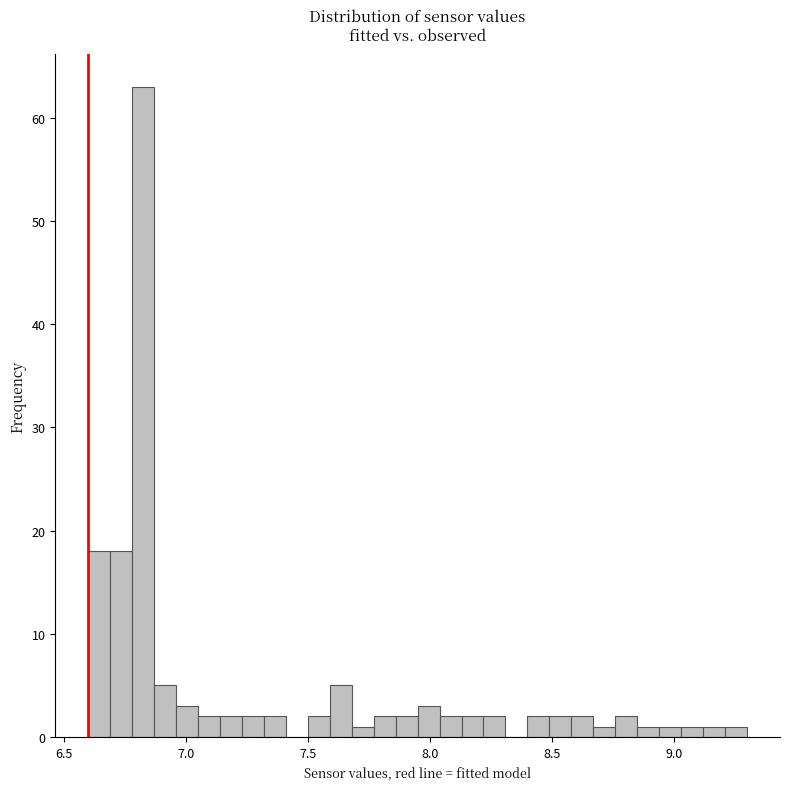

Around what value on the x-axis is the tallest bar? Give the approximate position of its centre, as read against the axis.

6.85